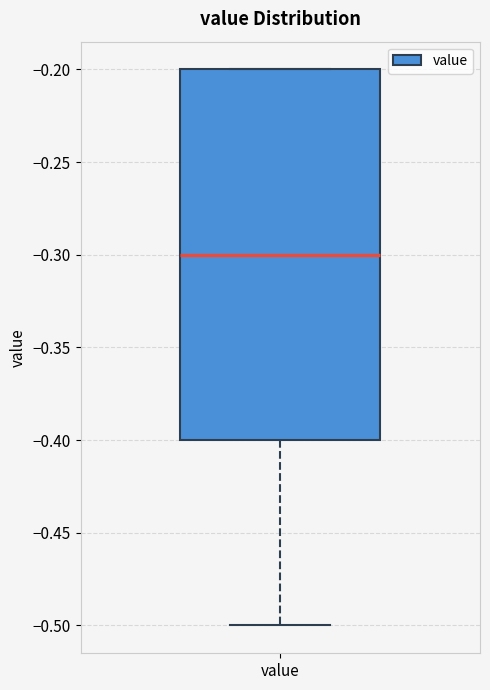

Read this box plot against the y-axis: the position of the median line, the range covered by the box, and the ends of both whiskers. The values are not printed on the chart, so give them approximately, as read against the axis.

median -0.3, box -0.4 to -0.2, whiskers -0.5 to -0.2